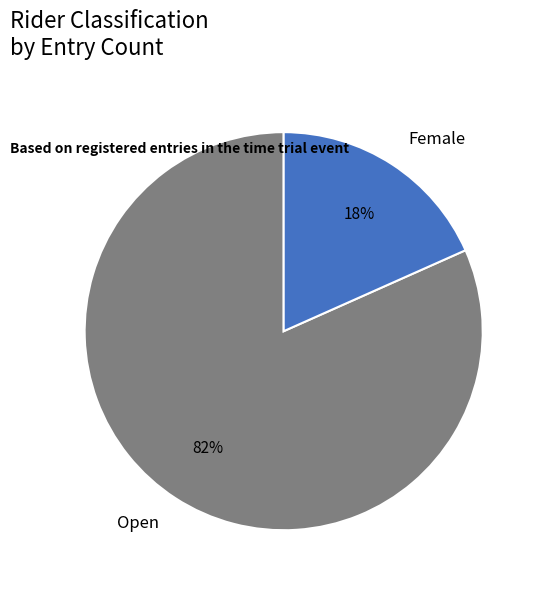

Is Female the majority of the pie?

No